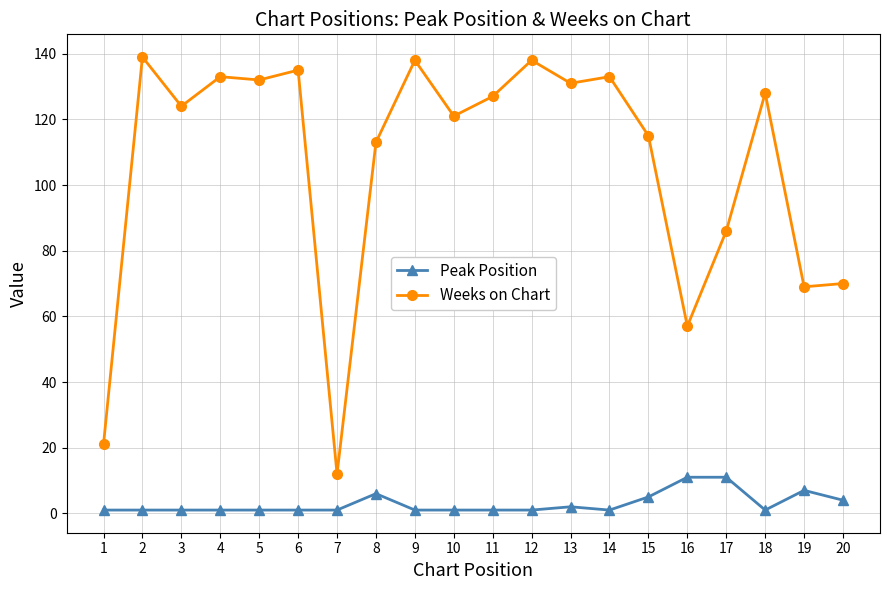

Where does the Weeks on Chart series first go above 127?

2